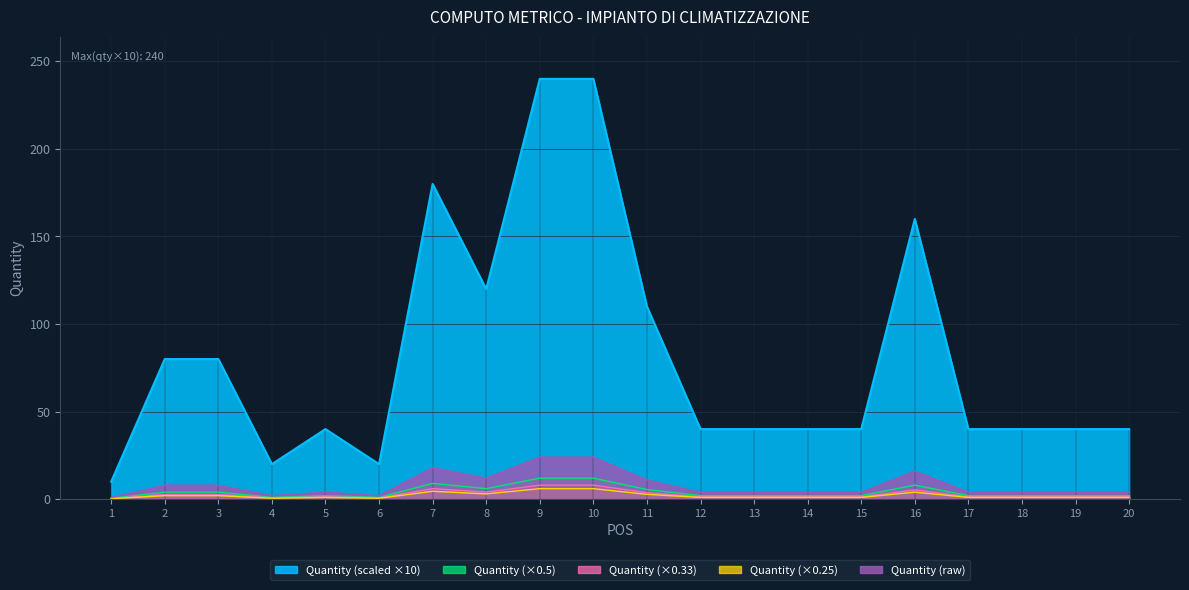

At which category is the sum across all series the highest?

9